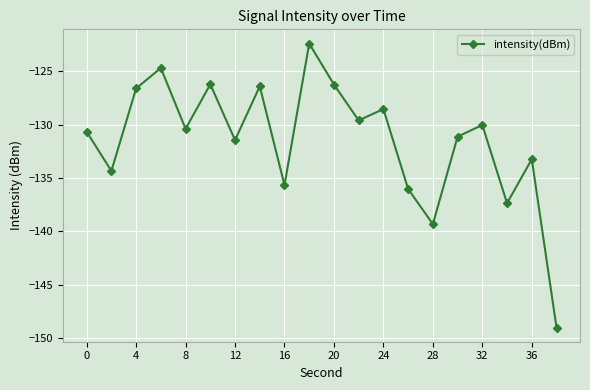

What is the maximum value shown in the chart?

-122.4